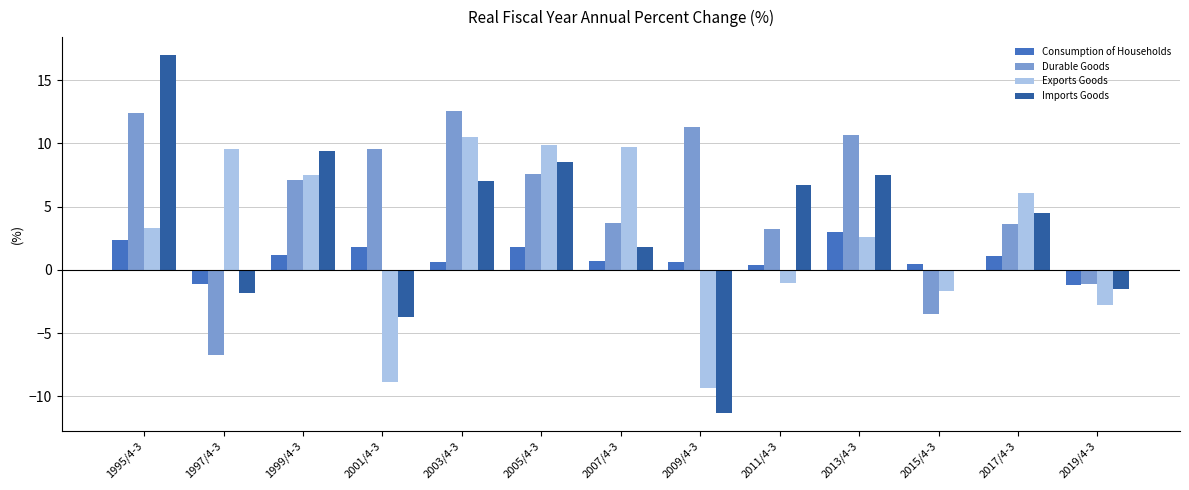

Is it true that Durable Goods equals 10.7 at 2013/4-3?

True